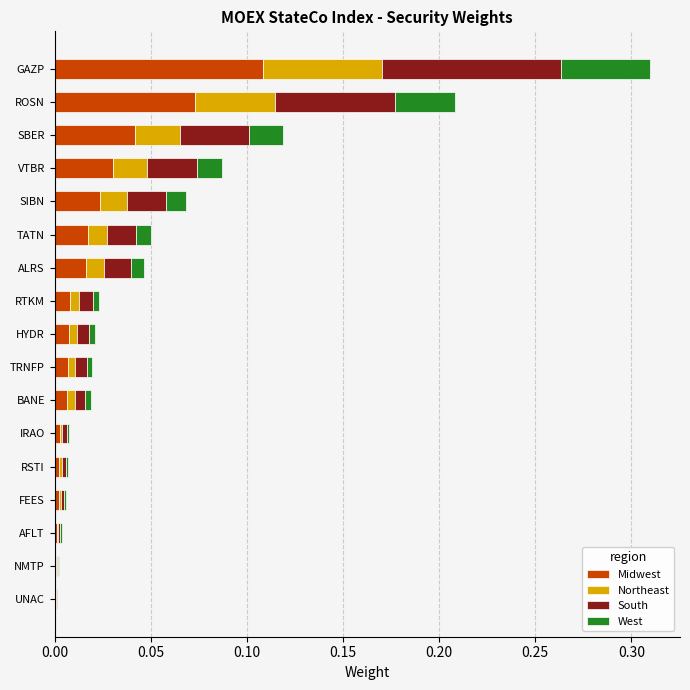

At which category is the sum across all series the highest?

GAZP